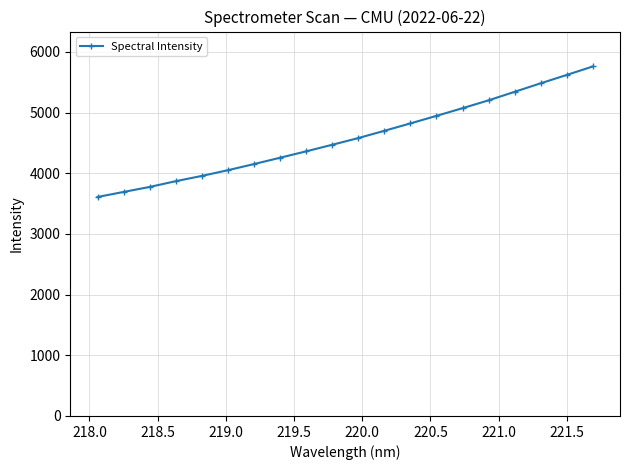

Reading left to right, what are all the values shown in this chart?

3609.6	3692.9	3775.2	3870.0	3956.9	4051.3	4152.0	4256.4	4361.8	4470.2	4580.5	4700.4	4822.2	4946.6	5072.9	5202.5	5342.8	5483.3	5620.8	5760.3